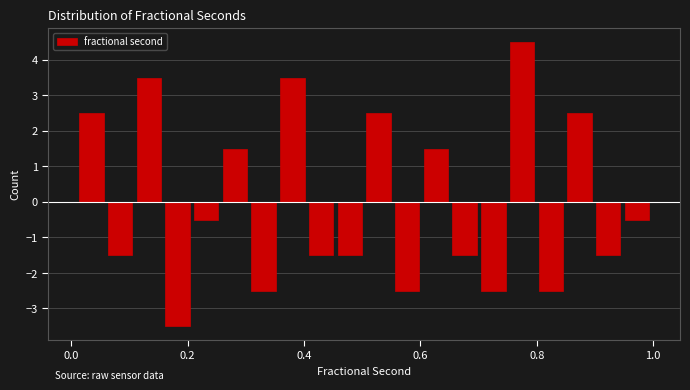

Around what value on the x-axis is the tallest bar? Give the approximate position of its centre, as read against the axis.

0.78